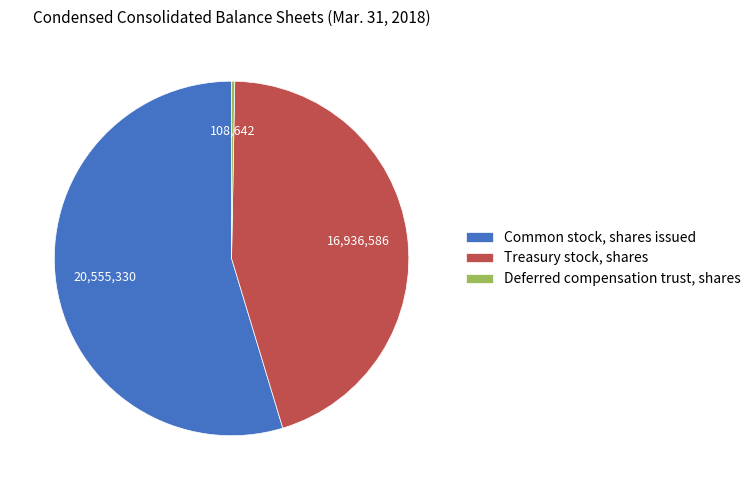

How many segments does this pie chart have?

3